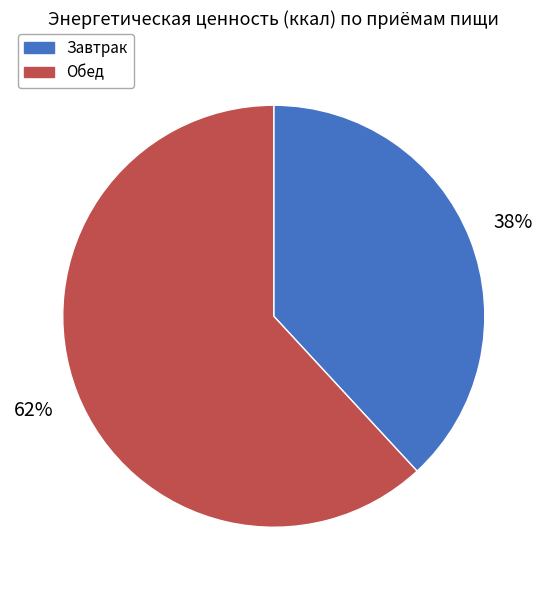

Combined, do Обед and Завтрак account for over 50%?

Yes